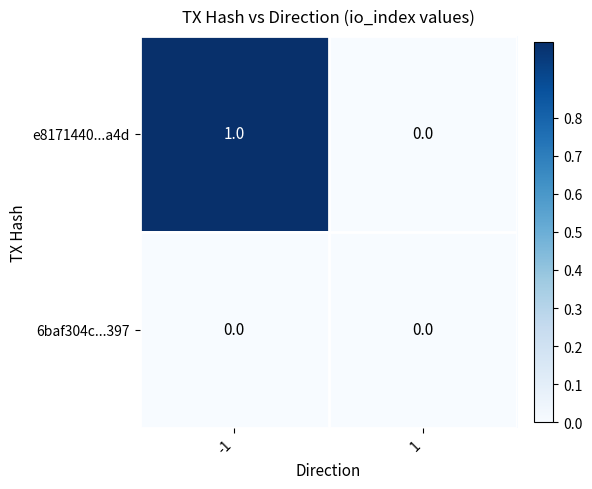

Rank the series by their average value, from highest to lowest.

e8171440...a4d, 6baf304c...397